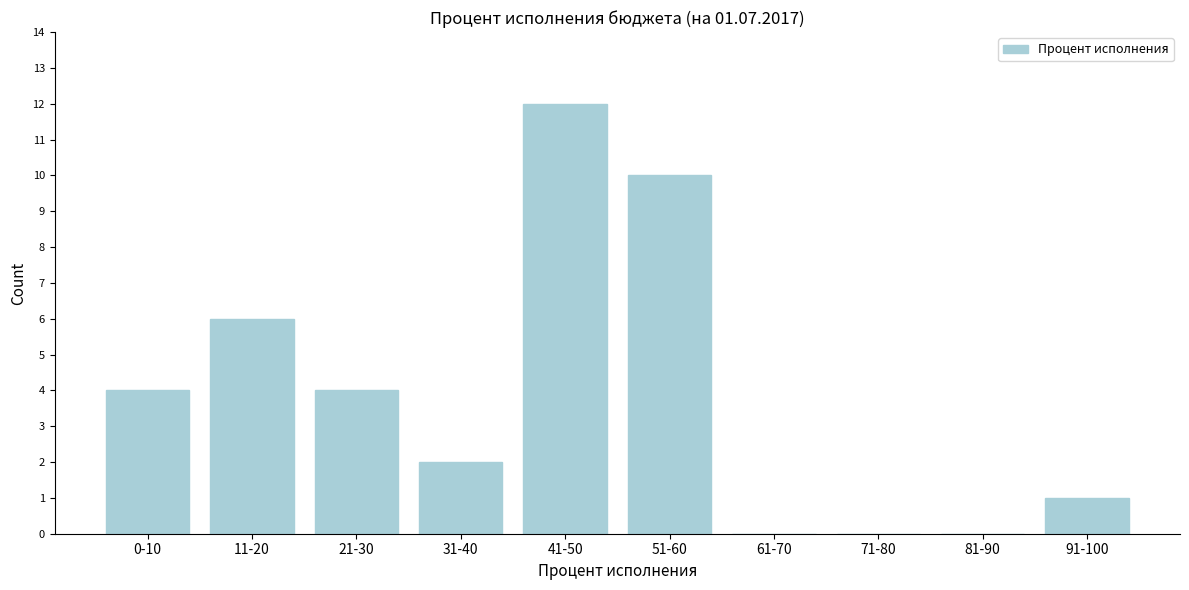

Reading right to left, extract all data points from this chart.

91-100=1	81-90=0	71-80=0	61-70=0	51-60=10	41-50=12	31-40=2	21-30=4	11-20=6	0-10=4